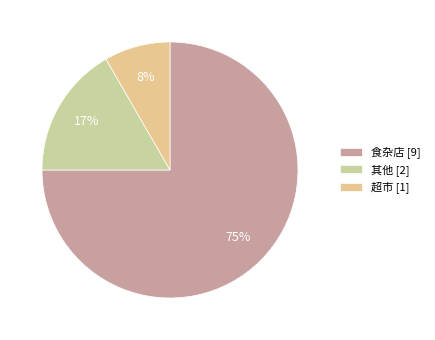

How much of the chart is everything except 超市?

91.7%